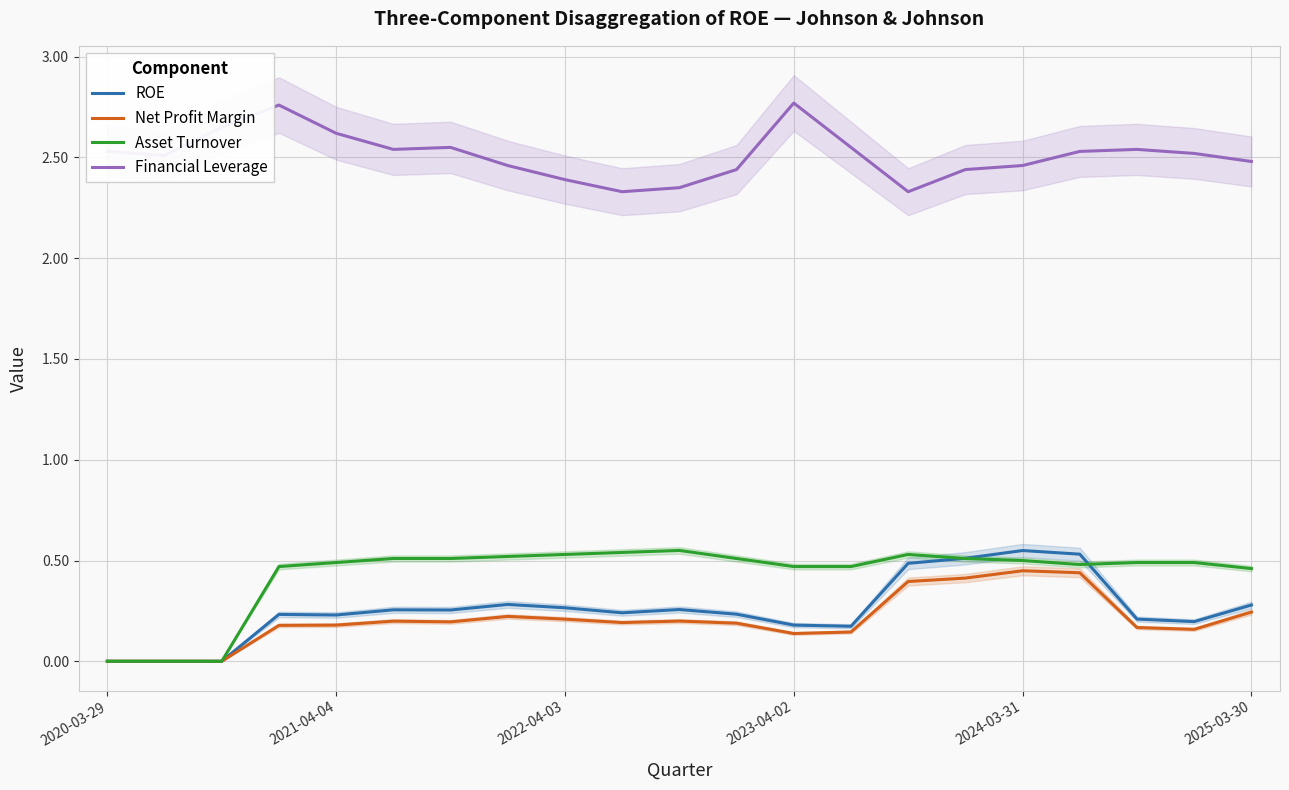

True or false: Net Profit Margin and Asset Turnover cross at least once.

False